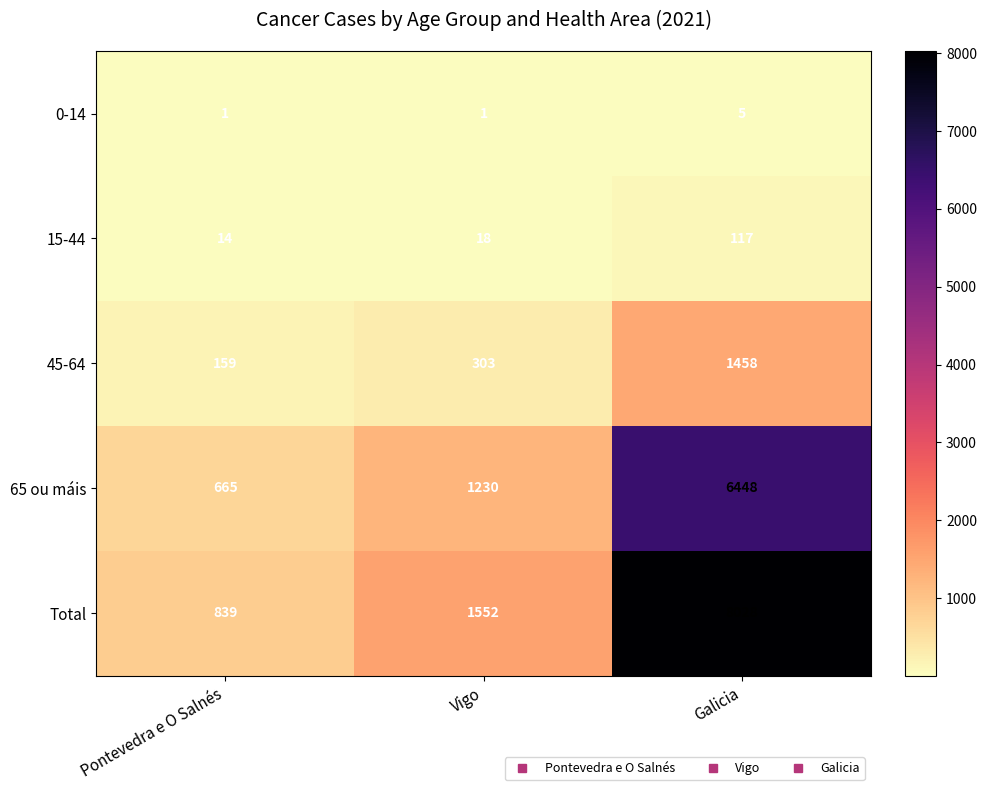

What is the greatest value displayed?

8028